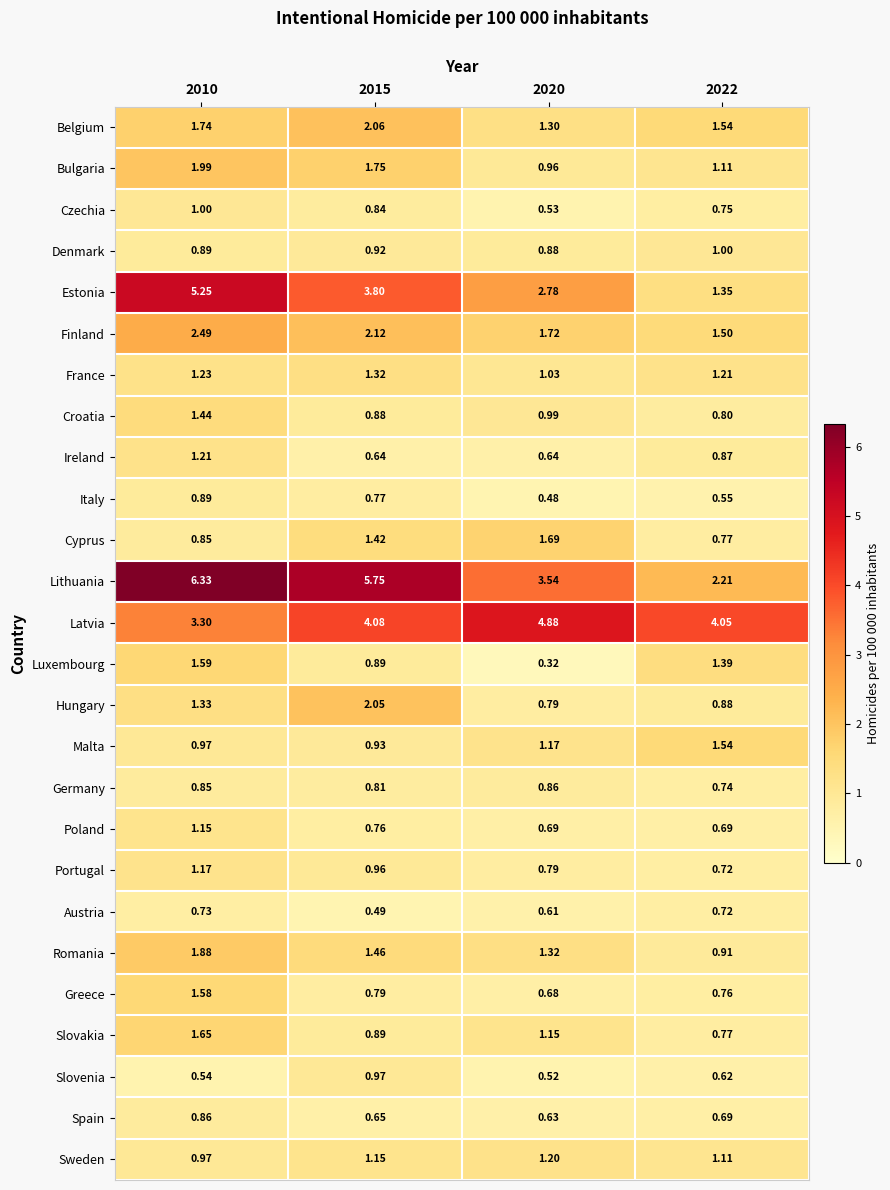

Which series has the largest total across all categories?

Lithuania